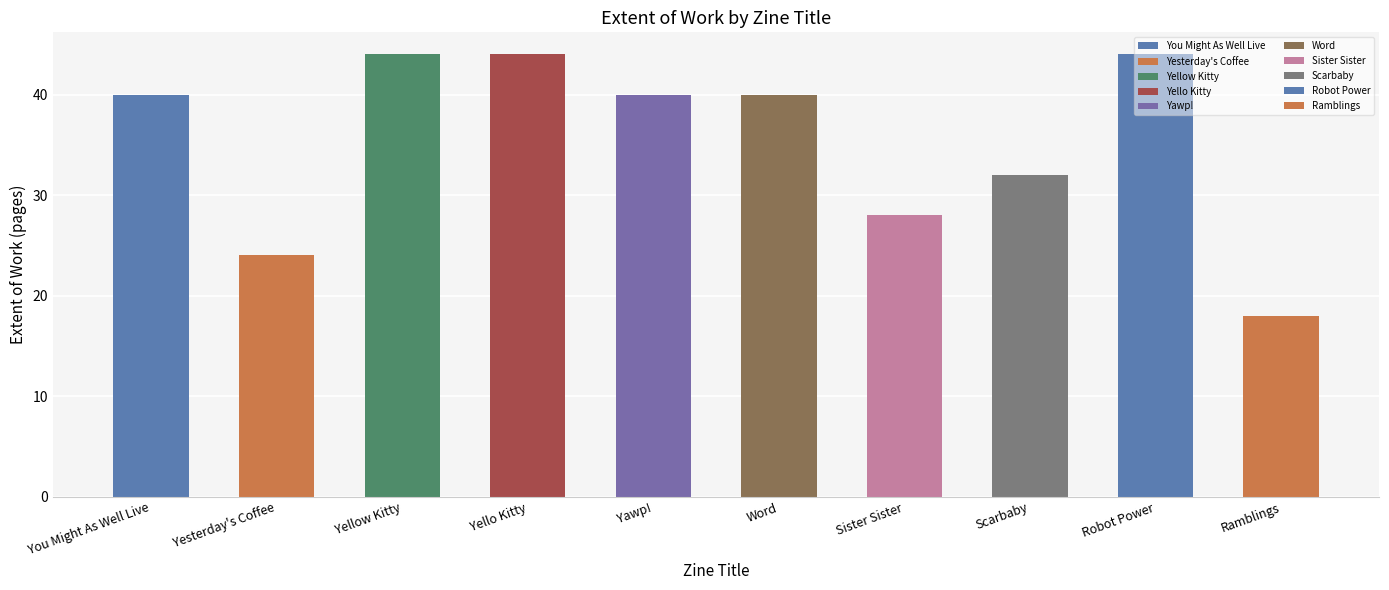

Approximately how many times larger is the value at Yello Kitty compared to Scarbaby?

1.4